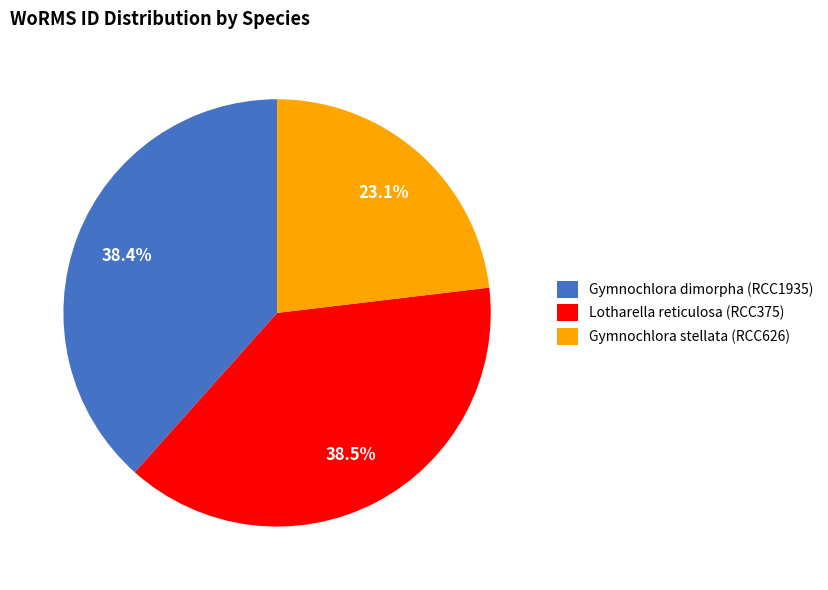

To the nearest percent, what portion does Gymnochlora dimorpha (RCC1935) represent?

38%